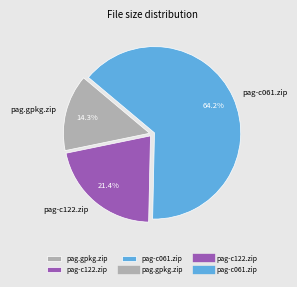

How many slices are in this pie chart?

3